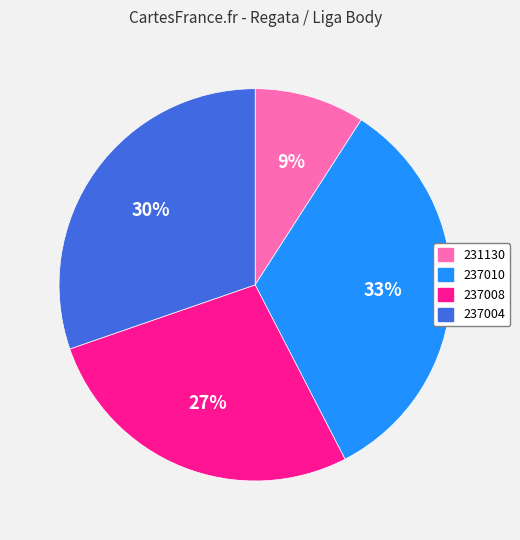

Which category has the smallest portion of the pie?

231130